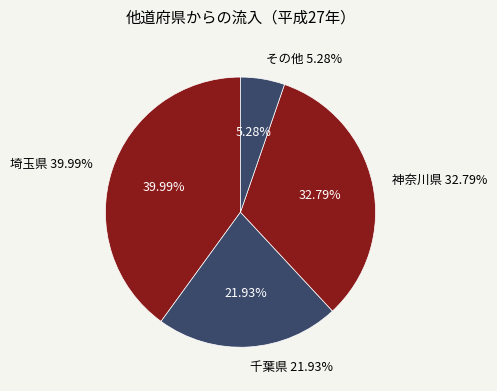

Does 千葉県 represent more than half of the total?

No